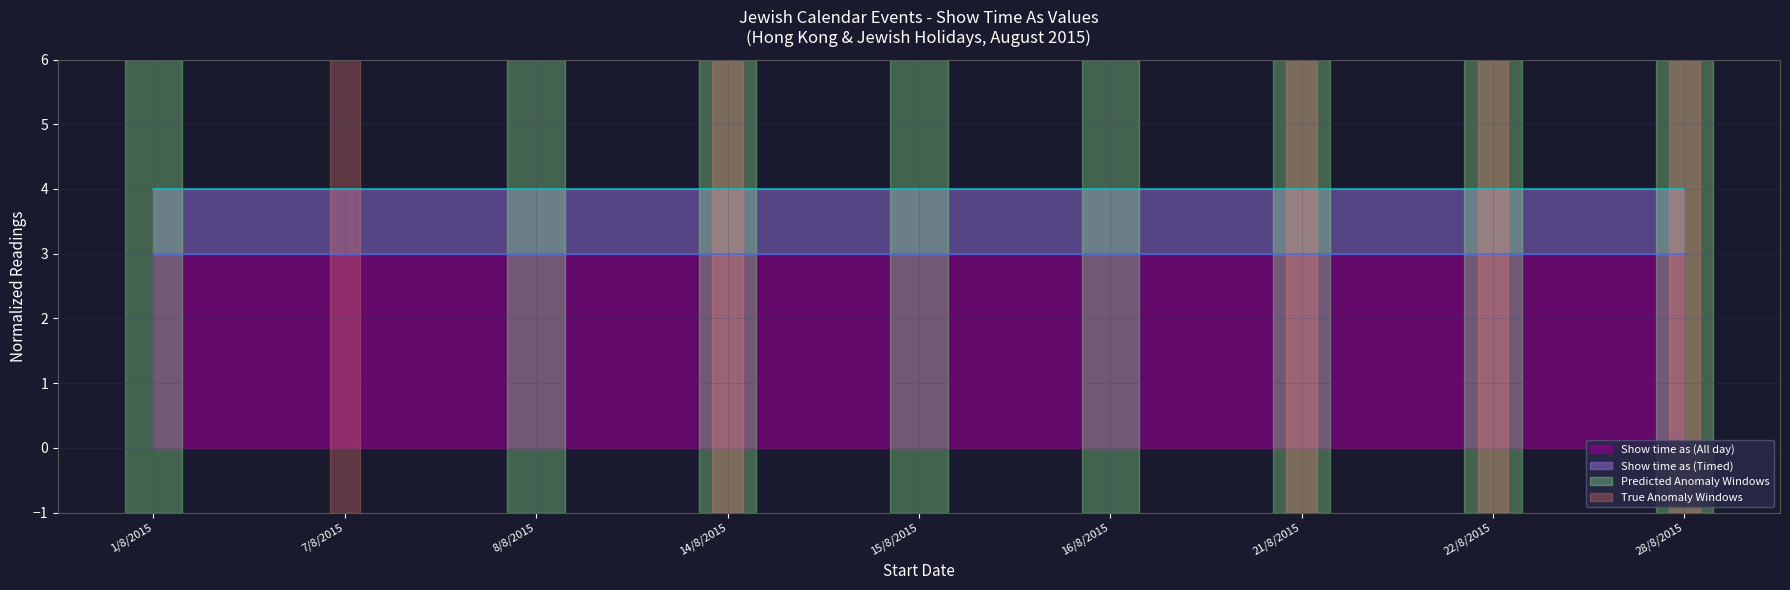

Between 14/8/2015 and 21/8/2015, which is larger?

14/8/2015